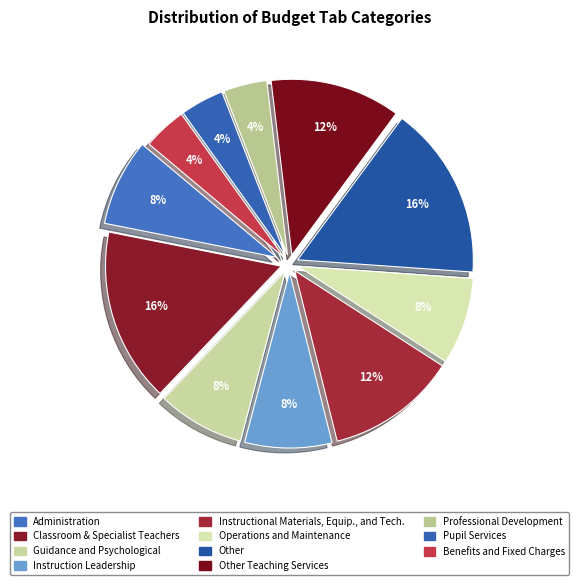

Count the number of slices in the pie.

11